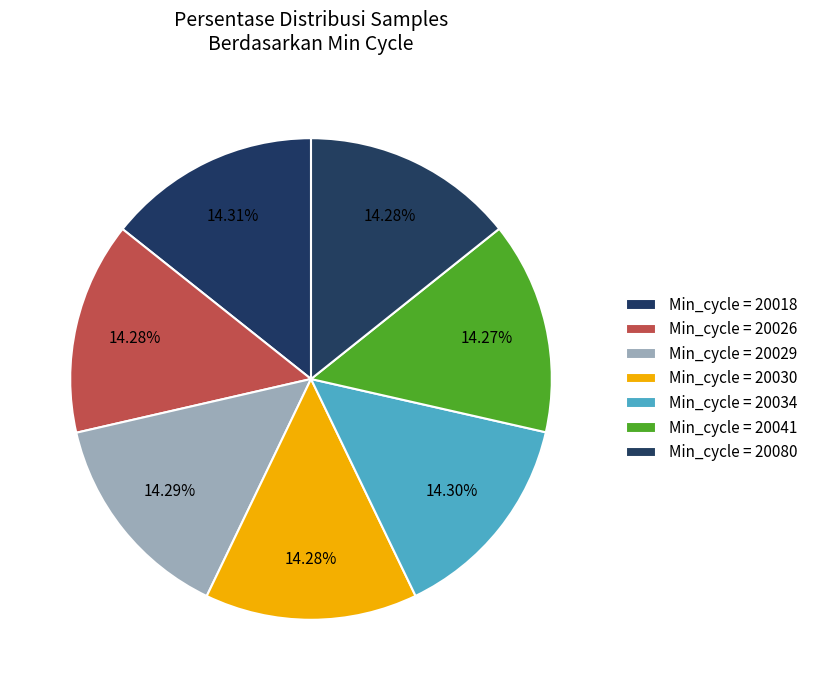

Count the number of slices in the pie.

7